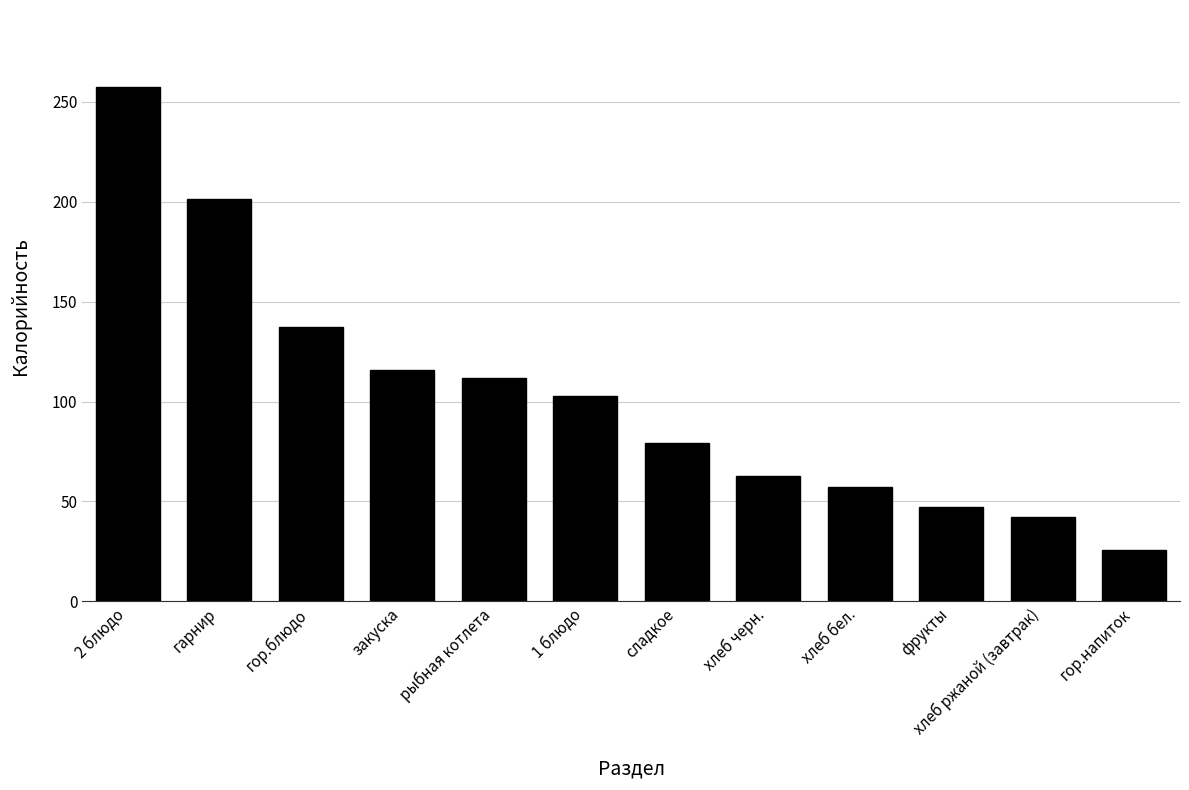

Count the number of categories in the chart.

12